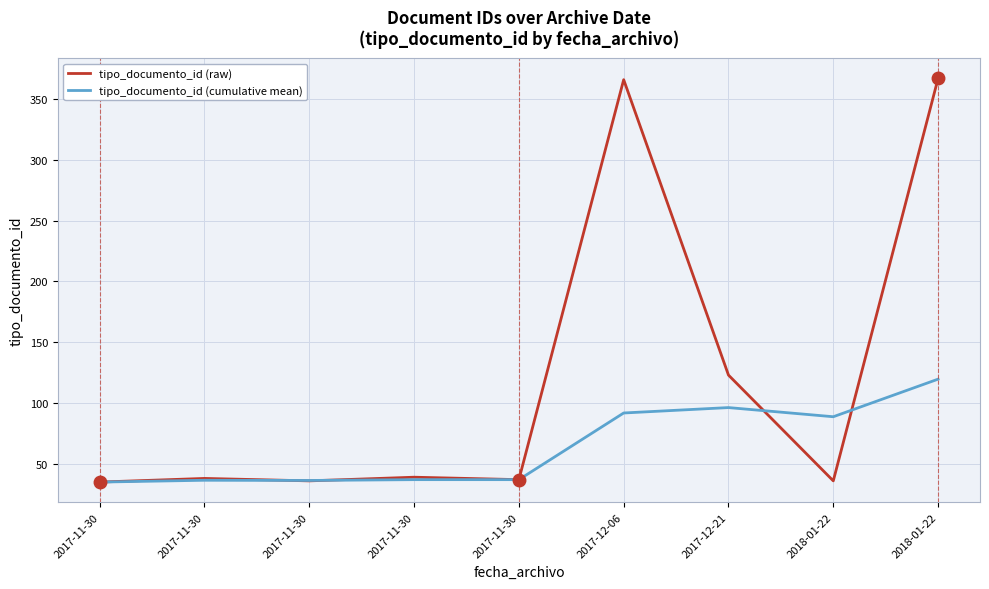

What is the difference between the tipo_documento_id (raw) values at 2017-11-30 and 2018-01-22?

1.0